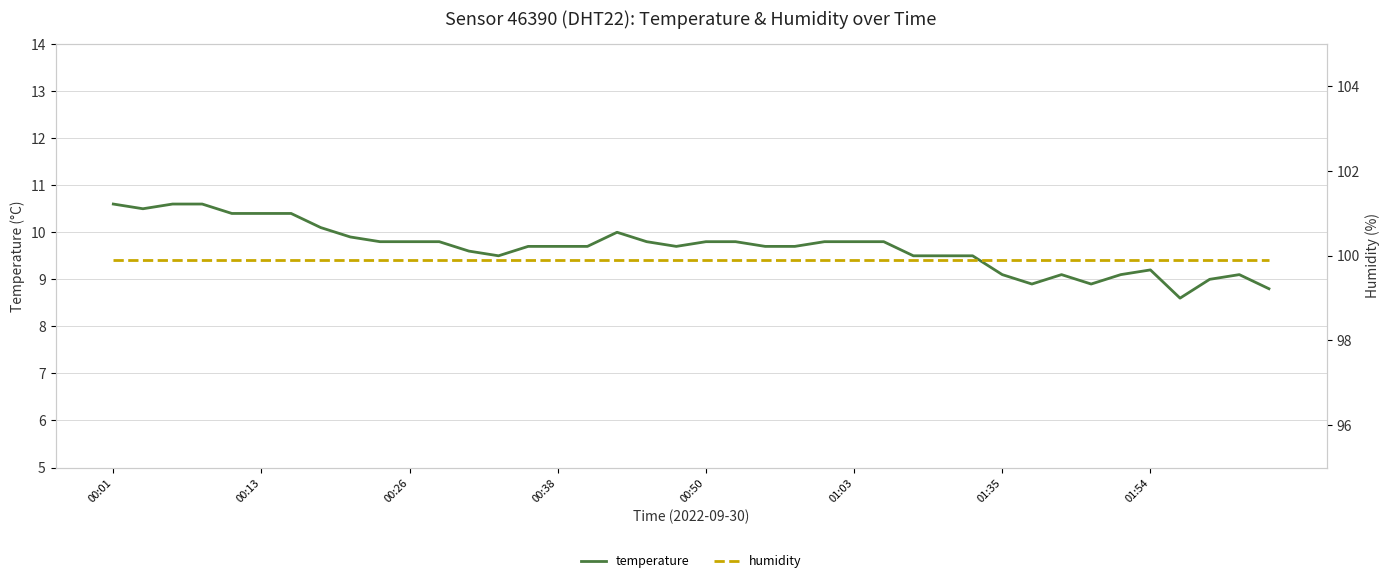

What is the smallest value displayed?

8.6